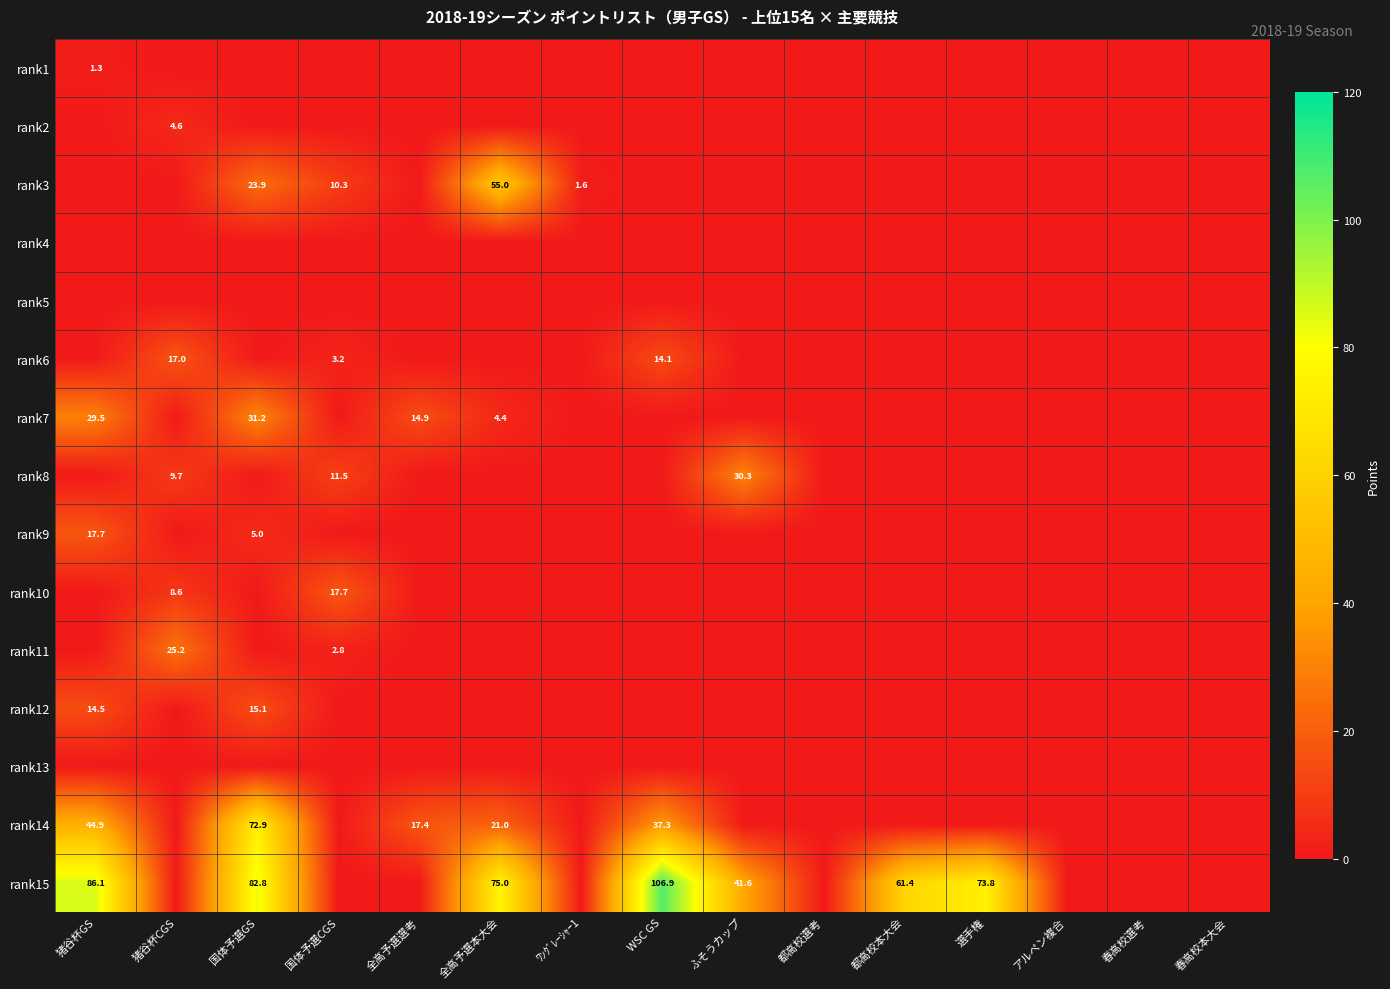

What is the spread (max minus min) of values at WSC GS?

106.9